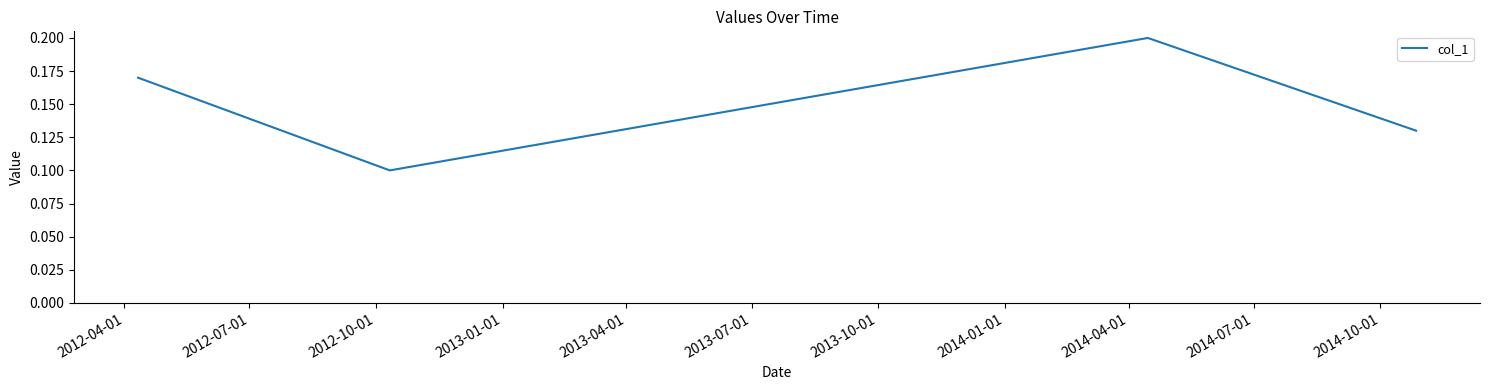

What is the sum of all values?

0.6